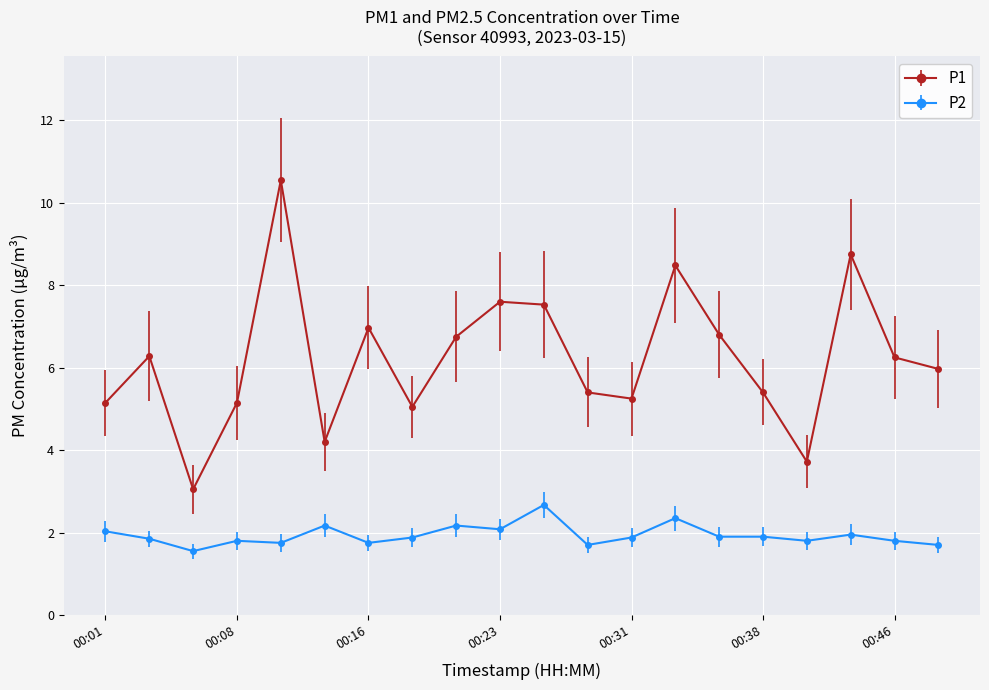

What is the difference between the maximum and minimum values in the P2 series?

1.1